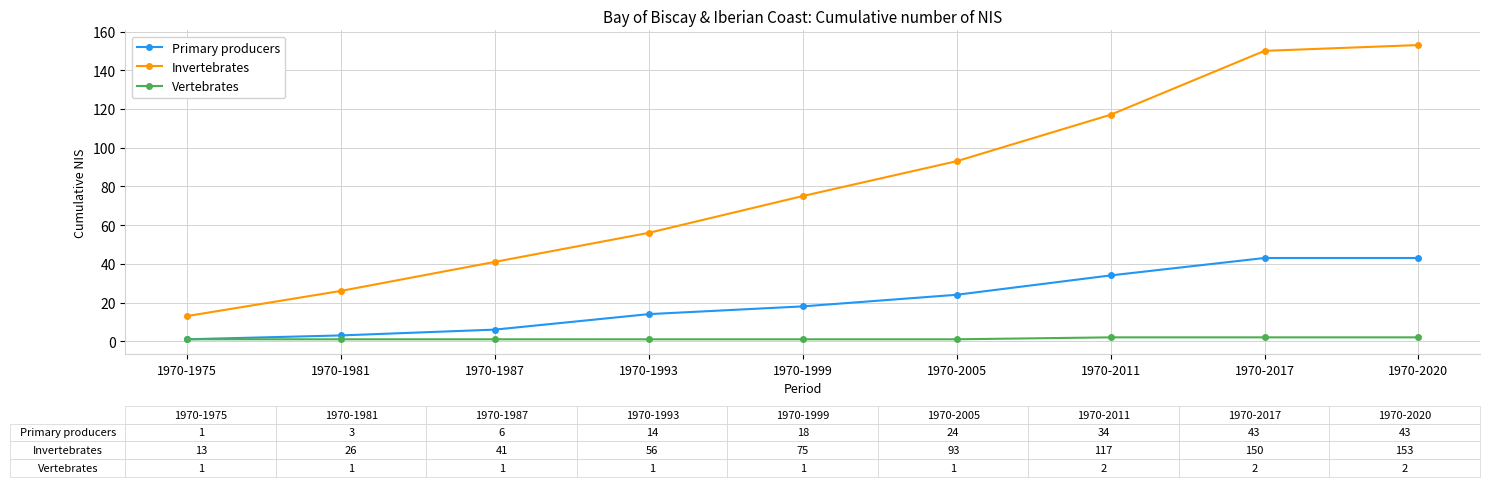

What is the value of the Invertebrates point at the 9th from the left?

153